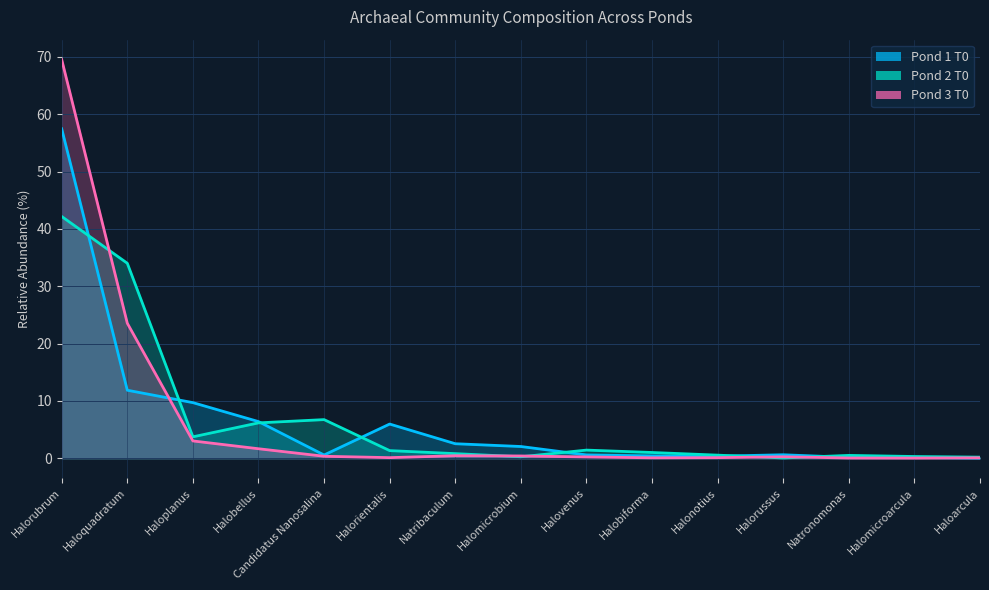

List the labels in order of Pond 3 T0 value, smallest first.

Halomicroarcula, Natronomonas, Haloarcula, Halobiforma, Halonotius, Halorientalis, Halovenus, Halorussus, Candidatus Nanosalina, Halomicrobium, Natribaculum, Halobellus, Haloplanus, Haloquadratum, Halorubrum